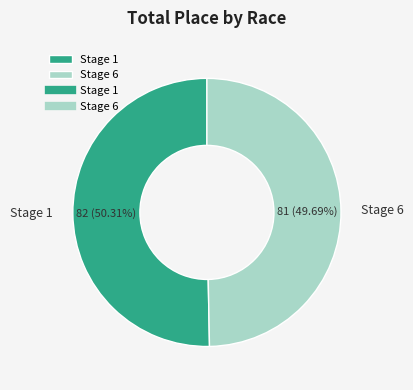

Which slice represents more than half of the pie?

Stage 1